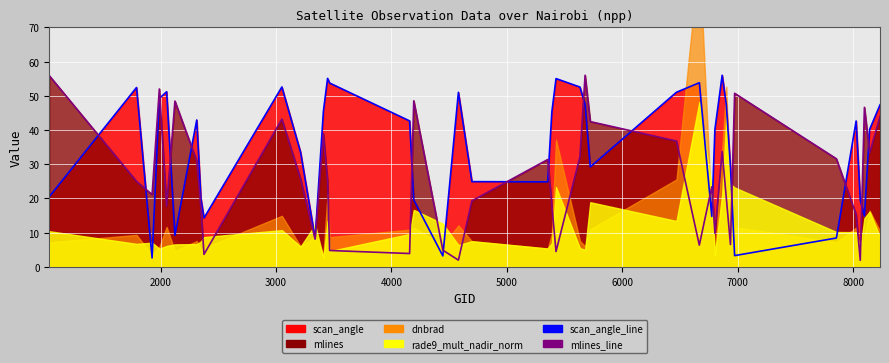

What is the average value of the mlines_line series?

26.0